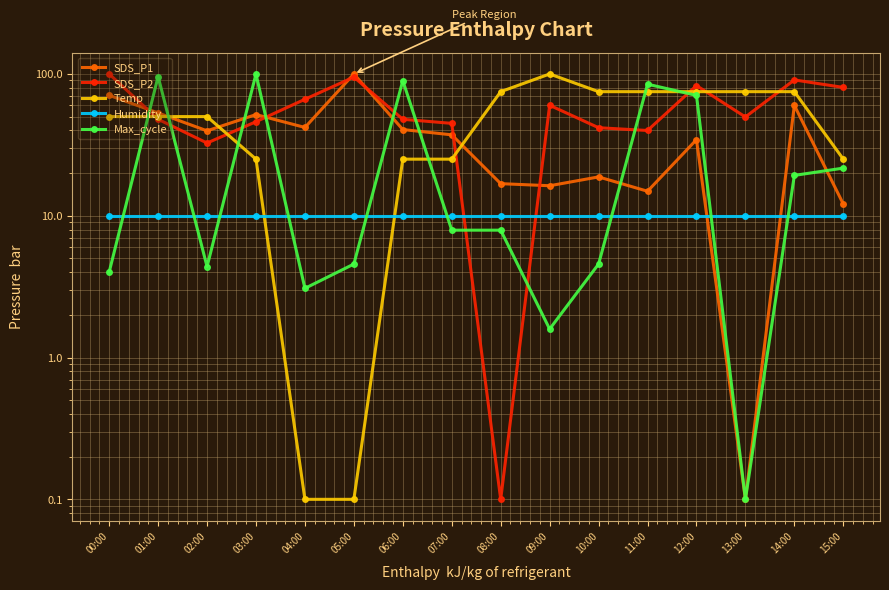

True or false: Humidity and Max_cycle cross at least once.

True